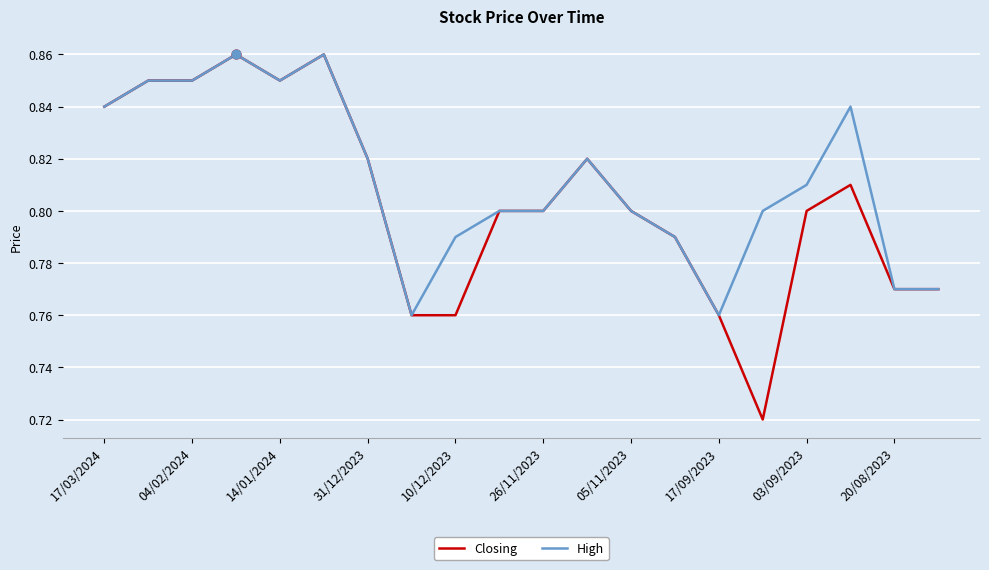

Which series has the widest spread of values?

Closing